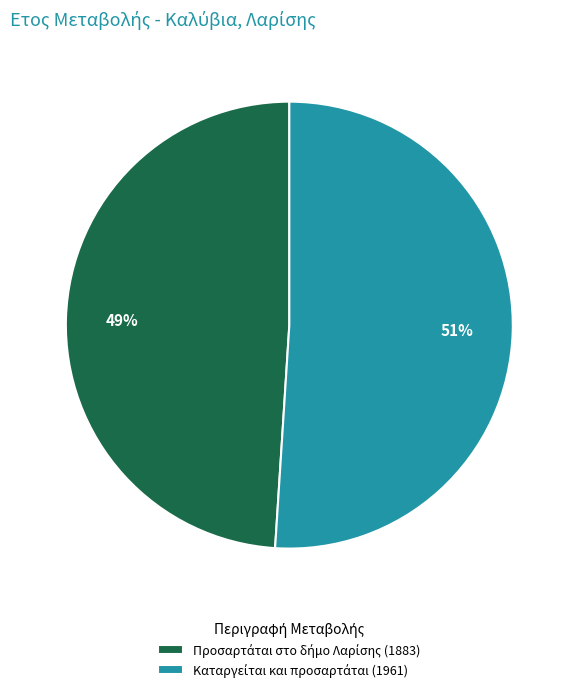

Is there any slice that represents more than half of the pie?

Yes